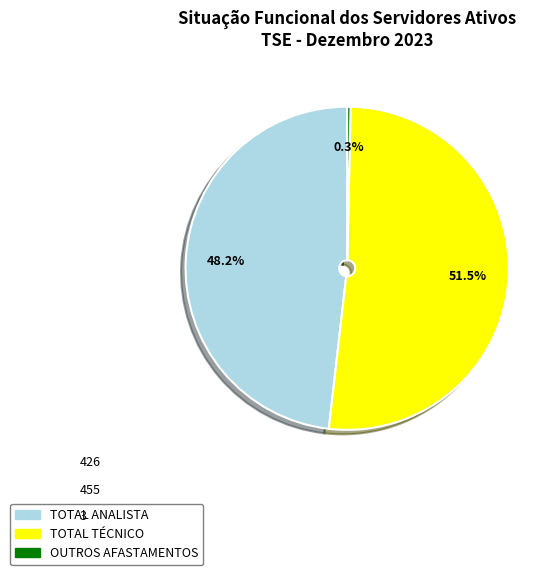

What is the smallest slice in the pie chart?

OUTROS AFASTAMENTOS